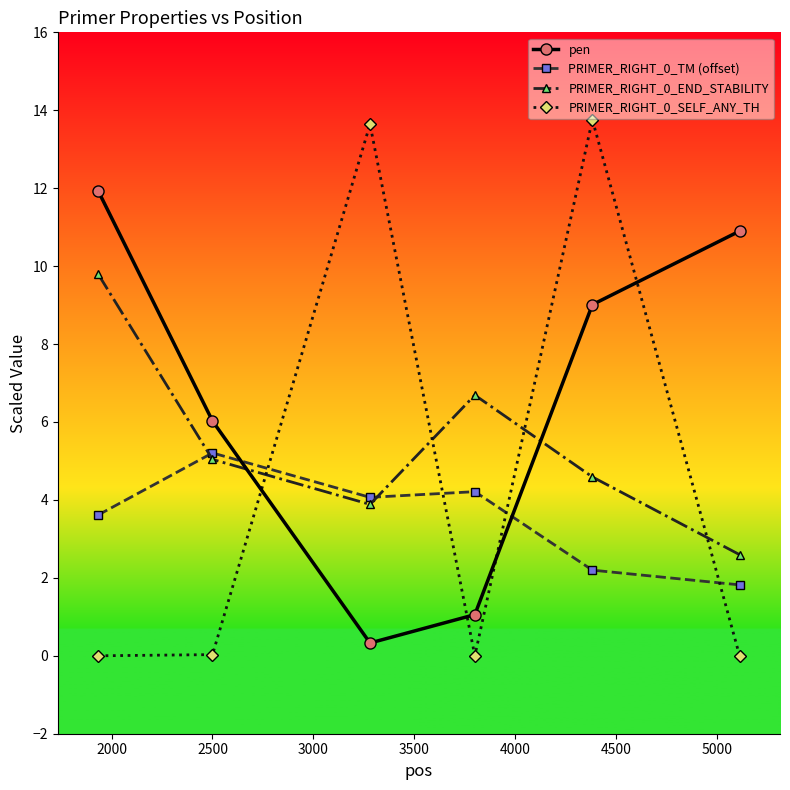

At how many categories does at least one series exceed 10?

4